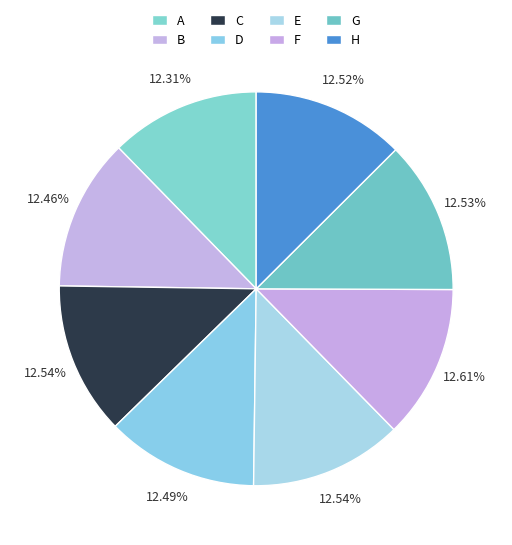

True or false: D accounts for 21% of the total.

False